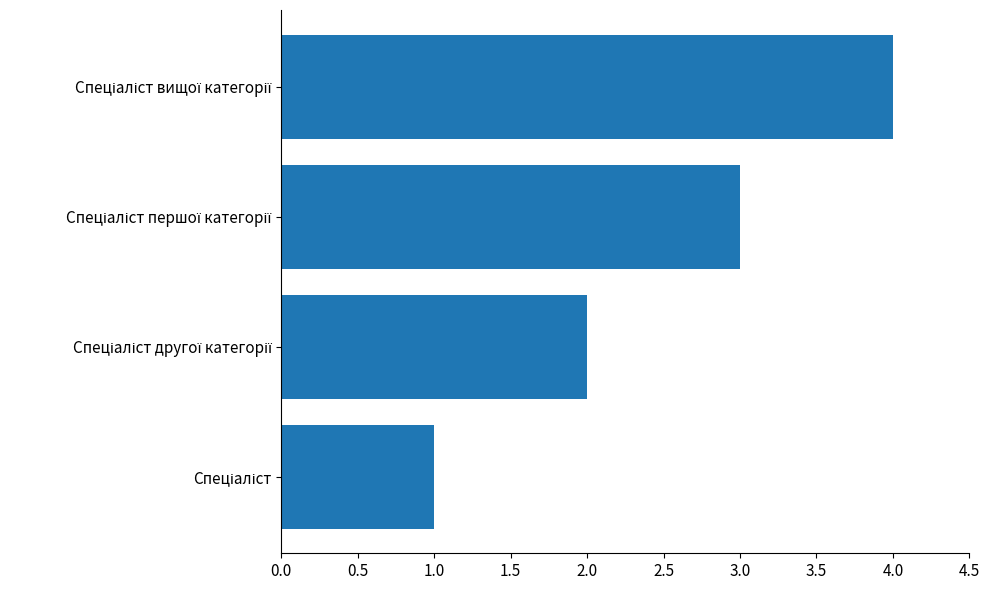

What is the difference between the maximum and minimum values?

3